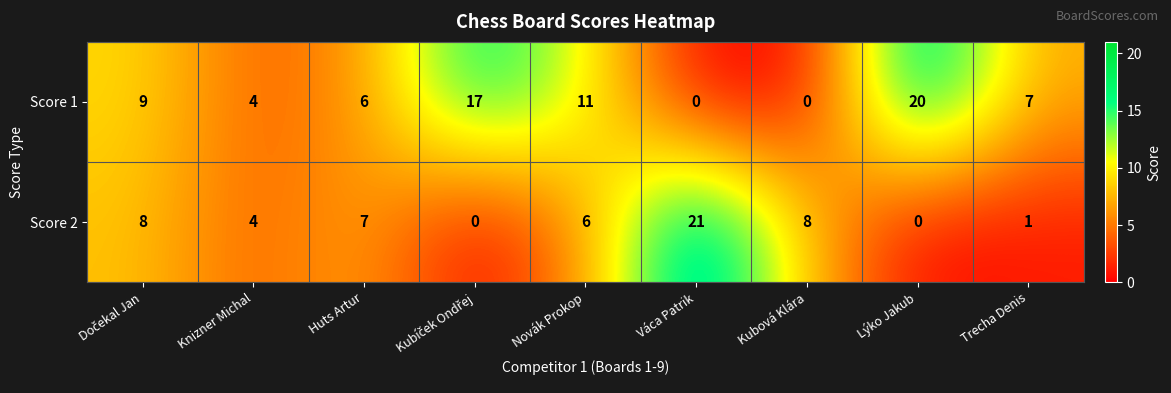

List the series in order of their overall mean, lowest first.

Score 2, Score 1